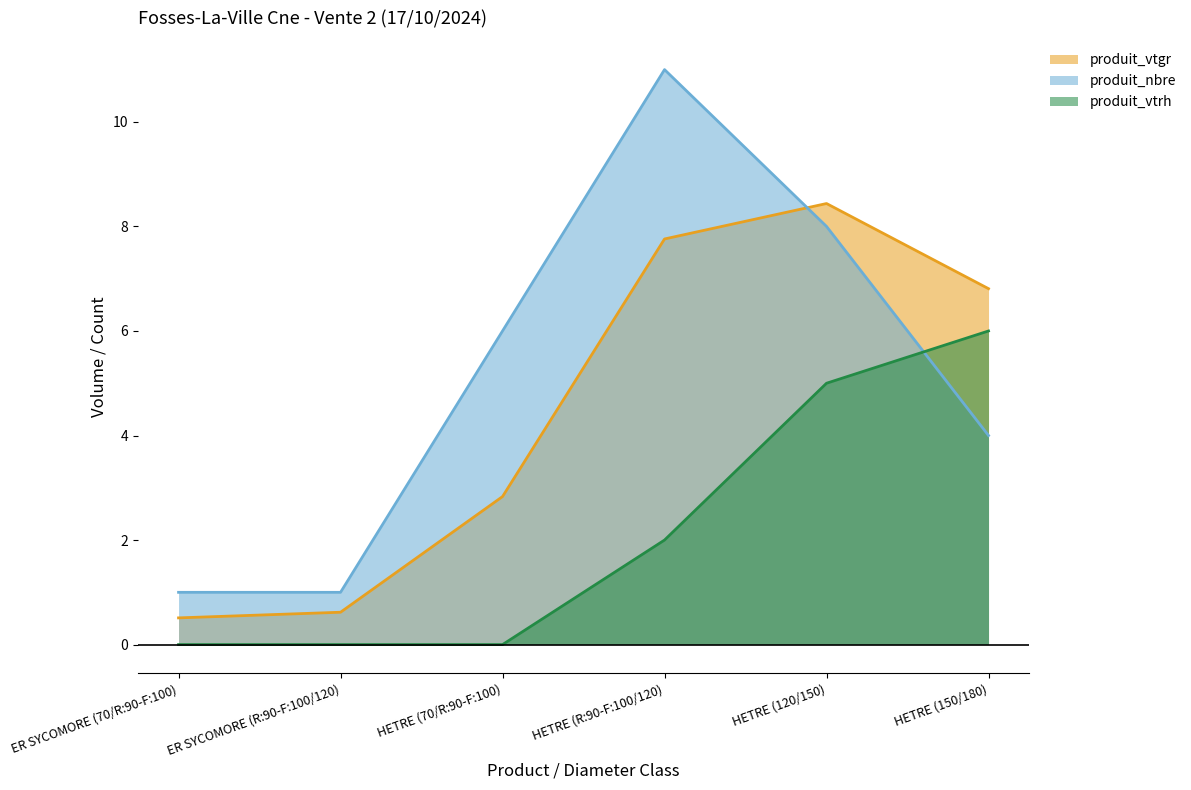

Which series changed the most between ER SYCOMORE (70/R:90-F:100) and HETRE (70/R:90-F:100)?

produit_nbre